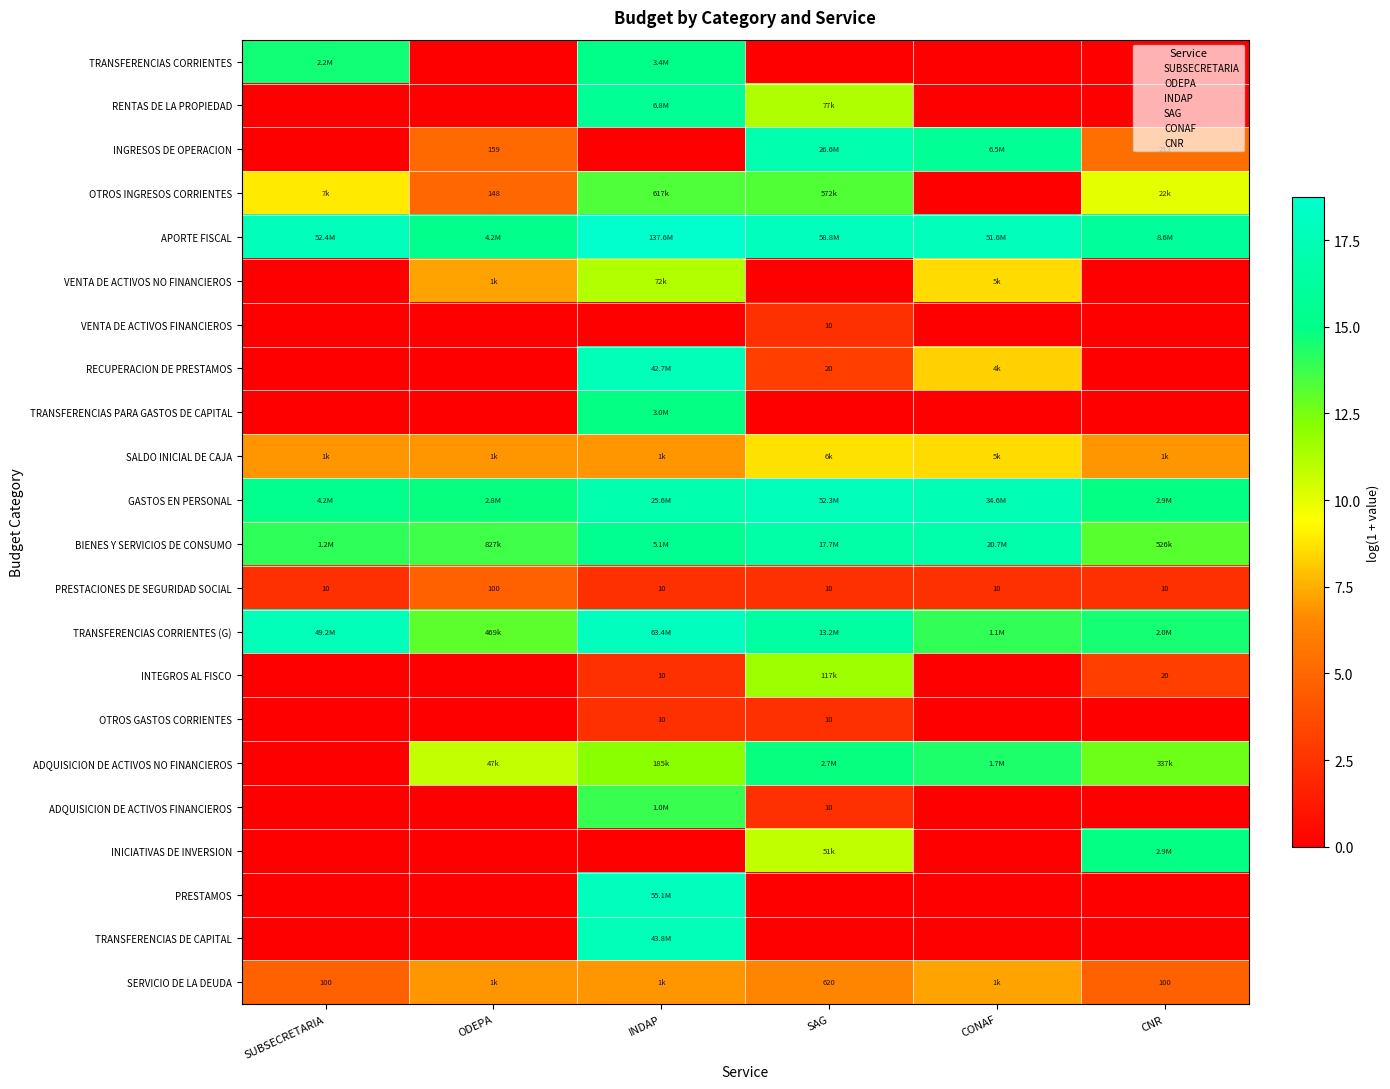

True or false: OTROS INGRESOS CORRIENTES has a value of 5.0 at ODEPA.

True